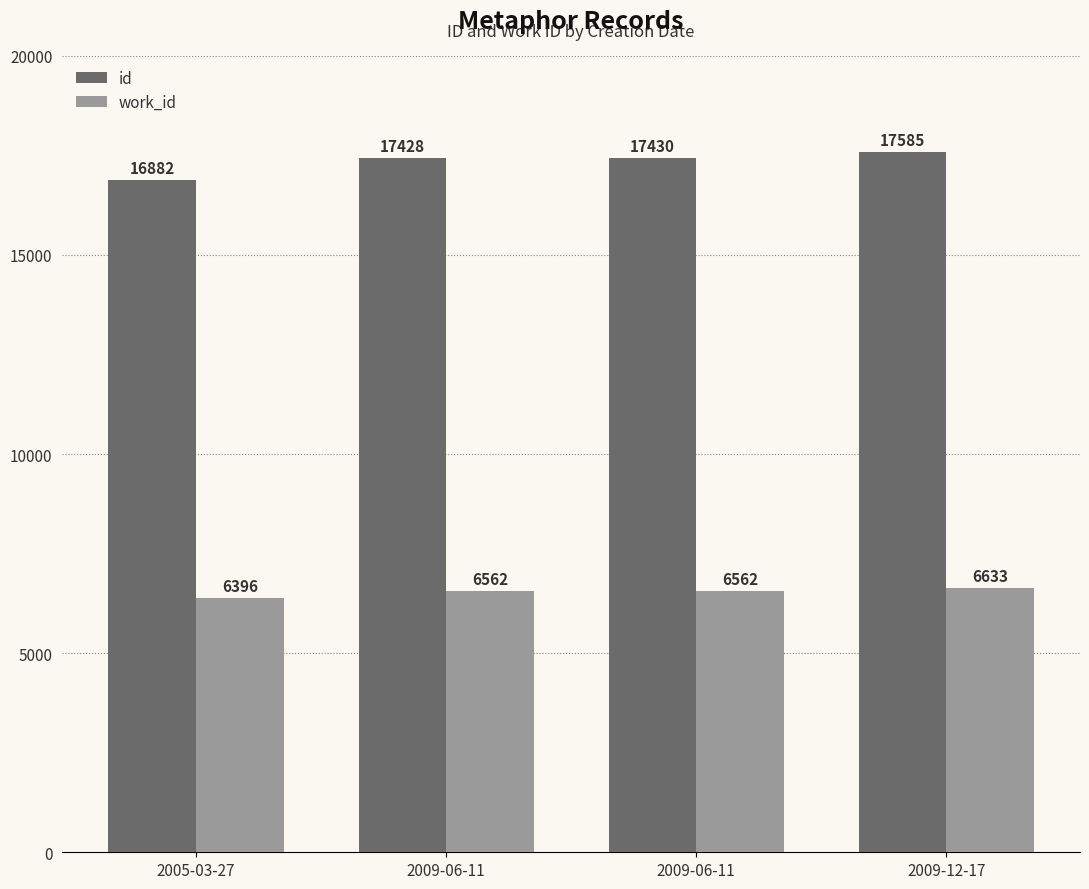

What is the label of the 1st bar from the right?

2009-12-17